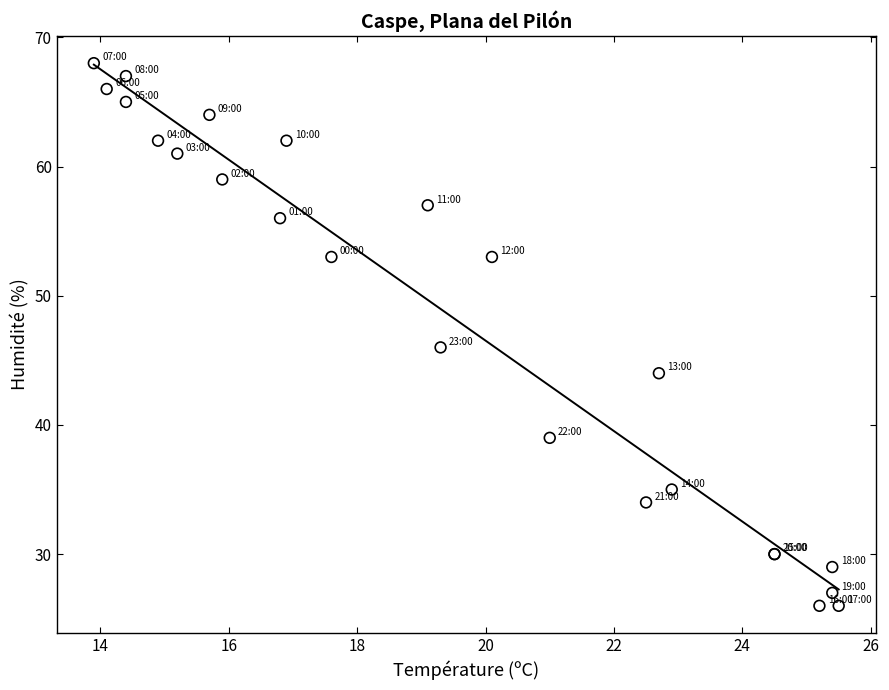

What Y value in the scatter plot is closest to 47?

46